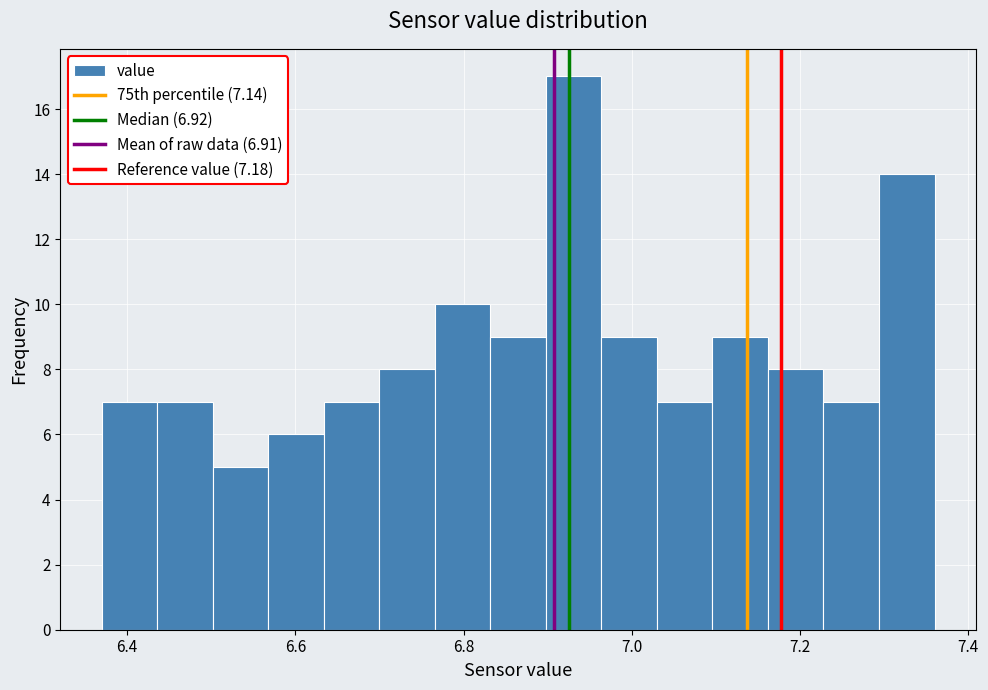

Read against the x-axis, roughly where is the centre of the tallest bar?

6.94